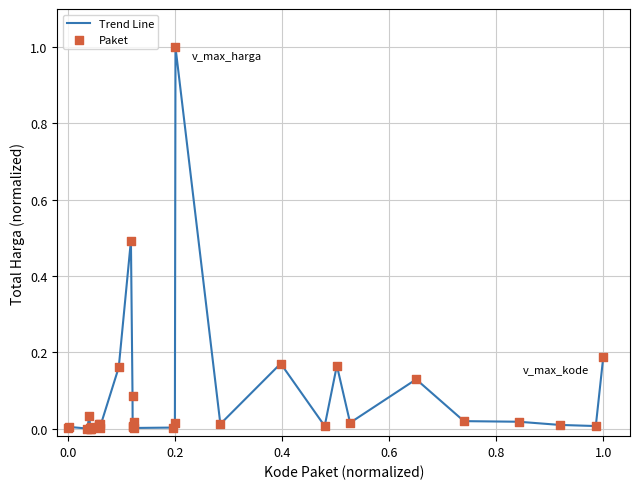

What is the greatest value displayed?

1.0